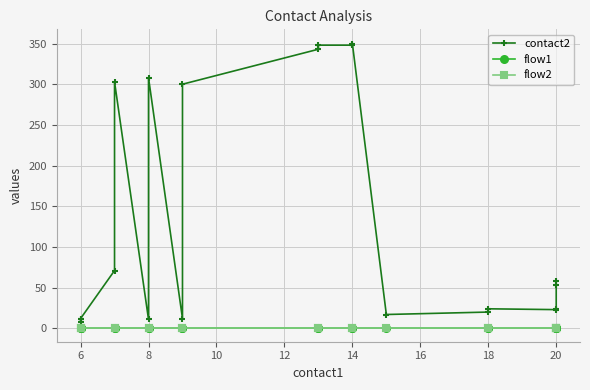

What is the label of the 15th point from the right?

8